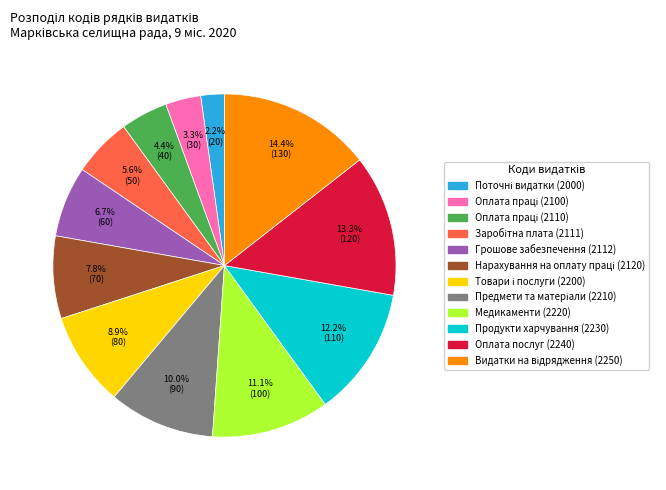

Is there a majority slice in this chart?

No